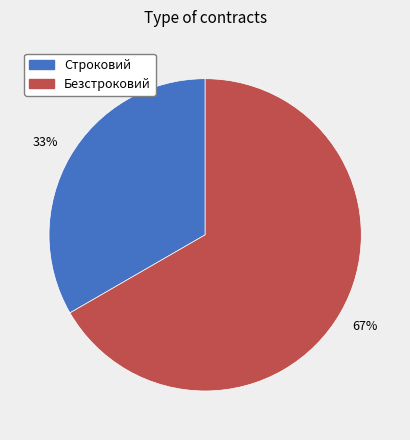

Approximately how many times larger is the value at Строковий compared to Безстроковий?

0.5